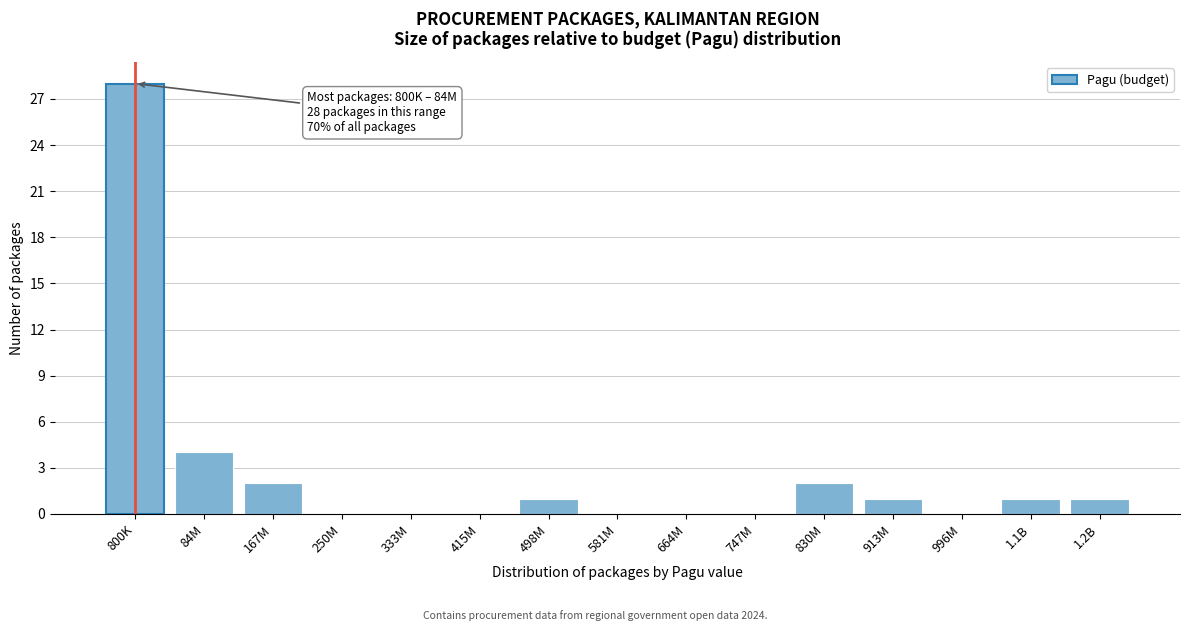

Reading left to right, extract all data points from this chart.

800K=28	84M=4	167M=2	250M=0	333M=0	415M=0	498M=1	581M=0	664M=0	747M=0	830M=2	913M=1	996M=0	1.1B=1	1.2B=1